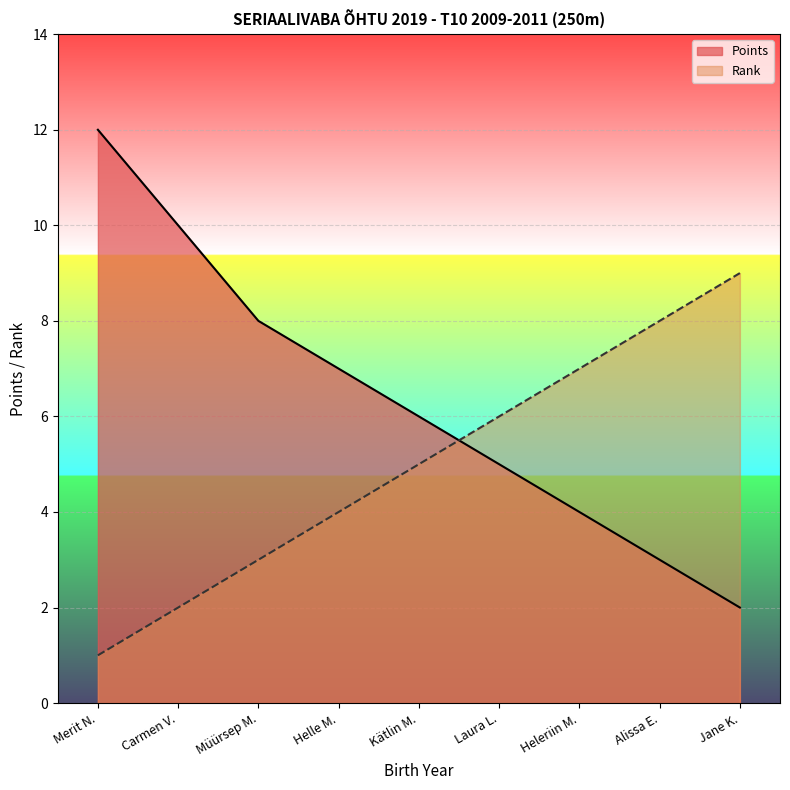

Reading left to right, transcribe all the data shown in this chart.

Points: Merit N.=12	Carmen V.=10	Müürsep M.=8	Helle M.=7	Kätlin M.=6	Laura L.=5	Heleriin M.=4	Alissa E.=3	Jane K.=2
Rank: Merit N.=1	Carmen V.=2	Müürsep M.=3	Helle M.=4	Kätlin M.=5	Laura L.=6	Heleriin M.=7	Alissa E.=8	Jane K.=9